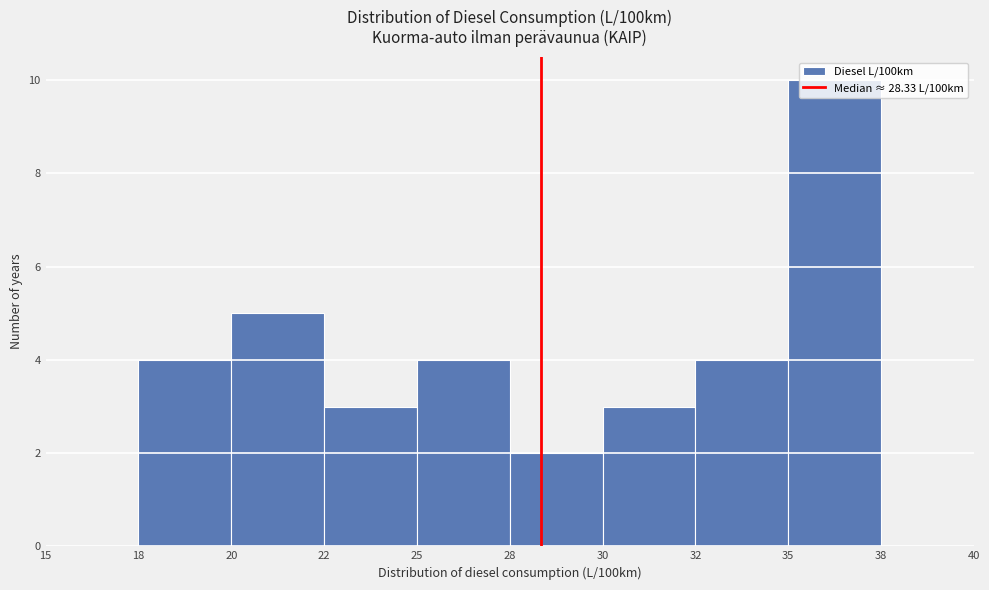

What value does the data have at 20?

5